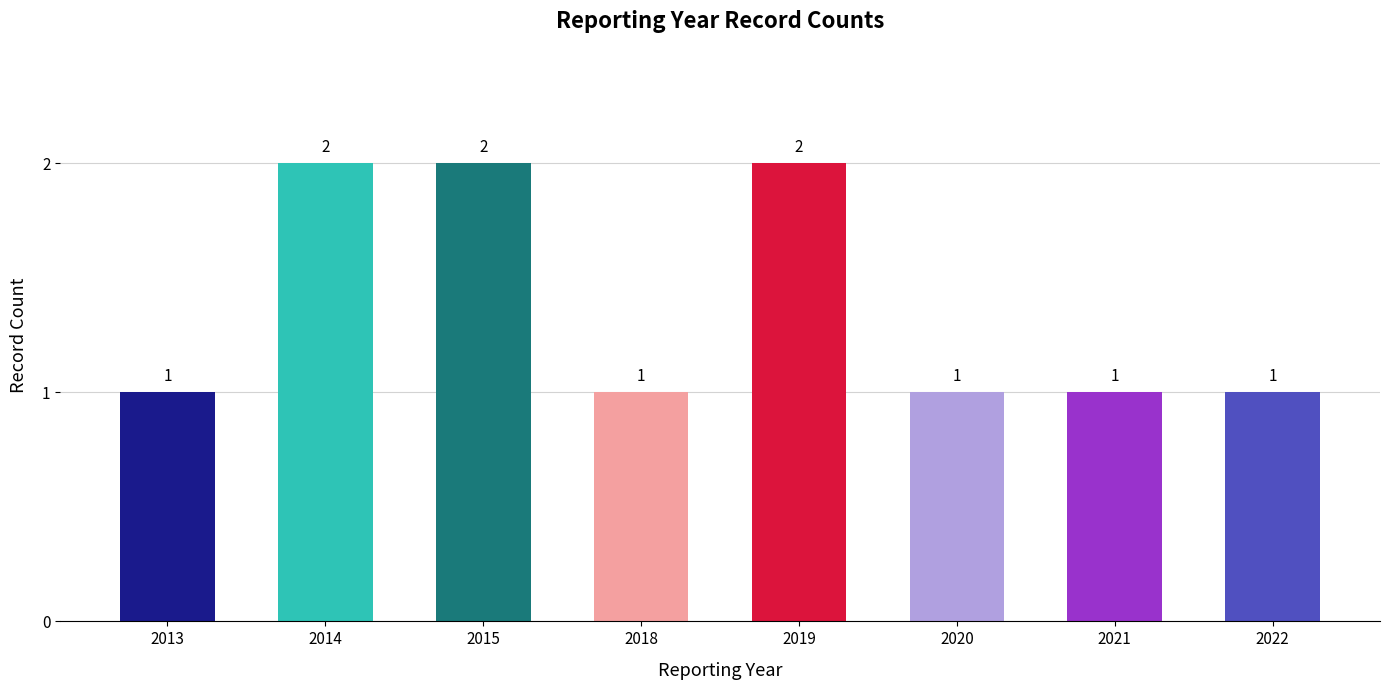

What is the approximate value at 2018?

1